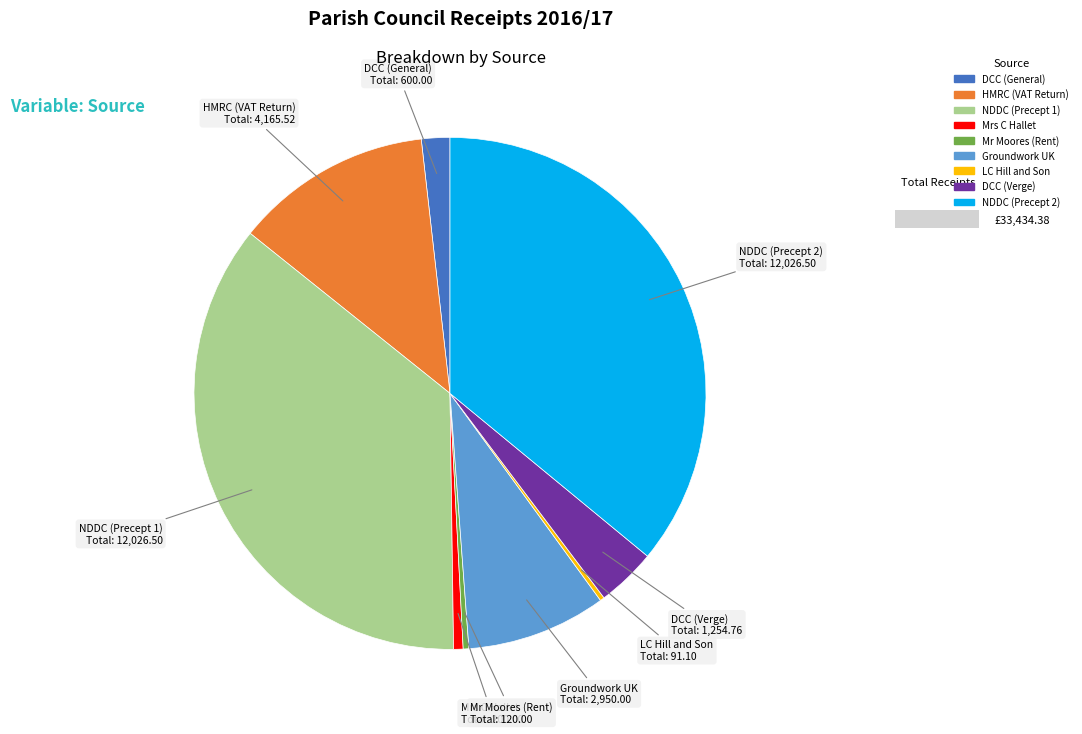

How many slices are in this pie chart?

9